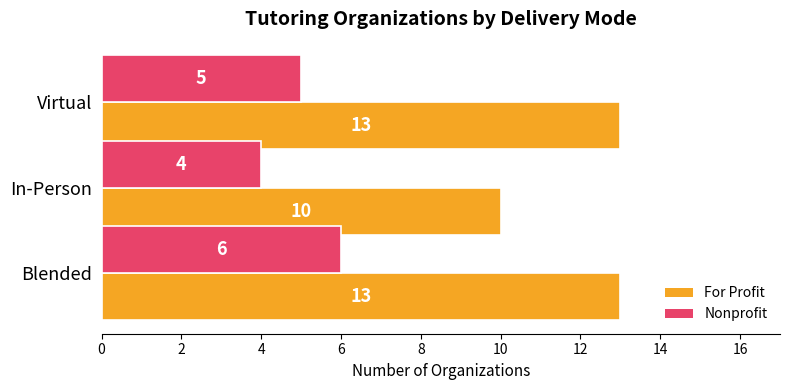

Rank the categories by Nonprofit value from lowest to highest.

In-Person, Virtual, Blended